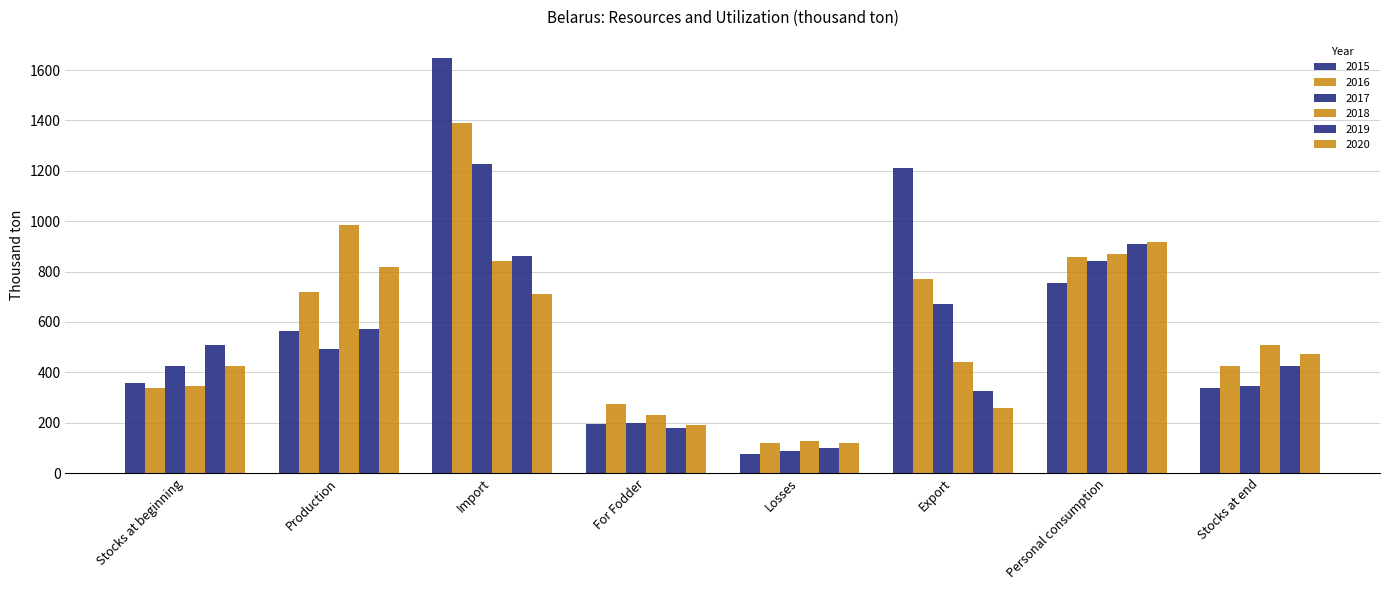

Rank the categories by 2018 value from lowest to highest.

Losses, For Fodder, Stocks at beginning, Export, Stocks at end, Import, Personal consumption, Production